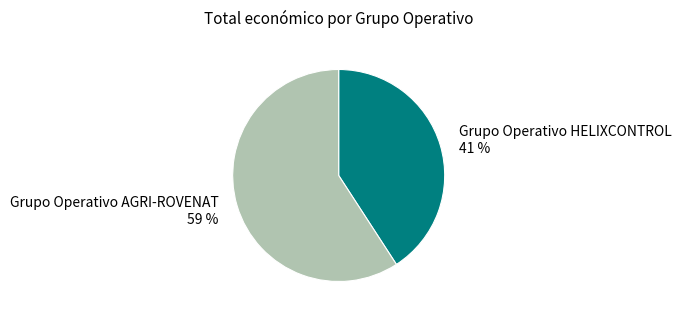

Count the number of slices in the pie.

2